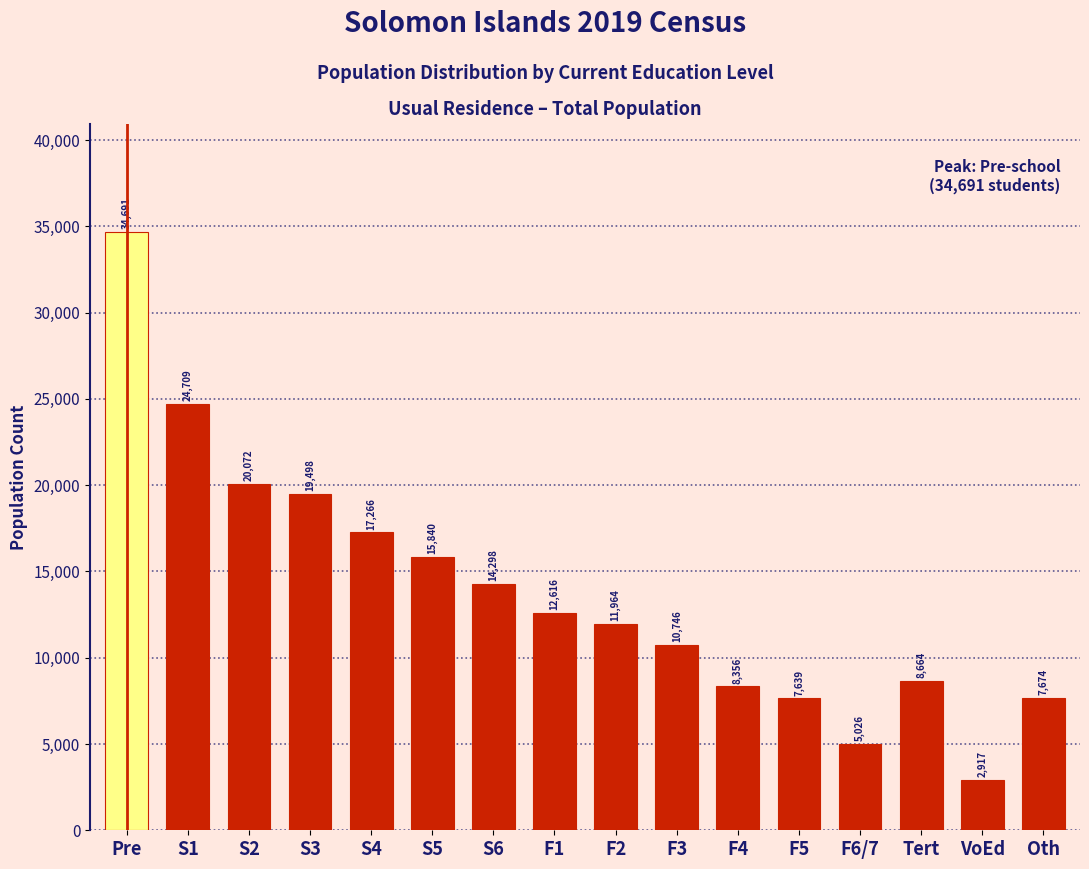

Reading right to left, extract all data points from this chart.

Oth=7674	VoEd=2917	Tert=8664	F6/7=5026	F5=7639	F4=8356	F3=10746	F2=11964	F1=12616	S6=14298	S5=15840	S4=17266	S3=19498	S2=20072	S1=24709	Pre=34691